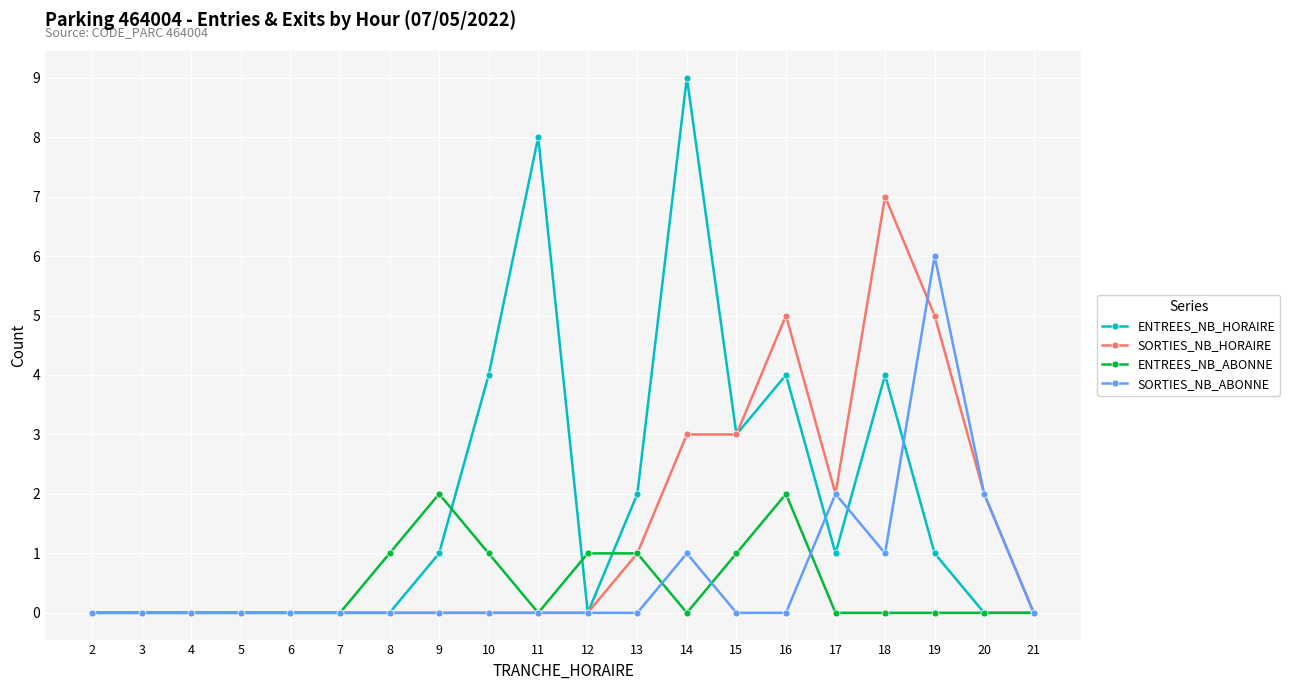

True or false: ENTREES_NB_ABONNE has more than 0 interior local peaks.

True